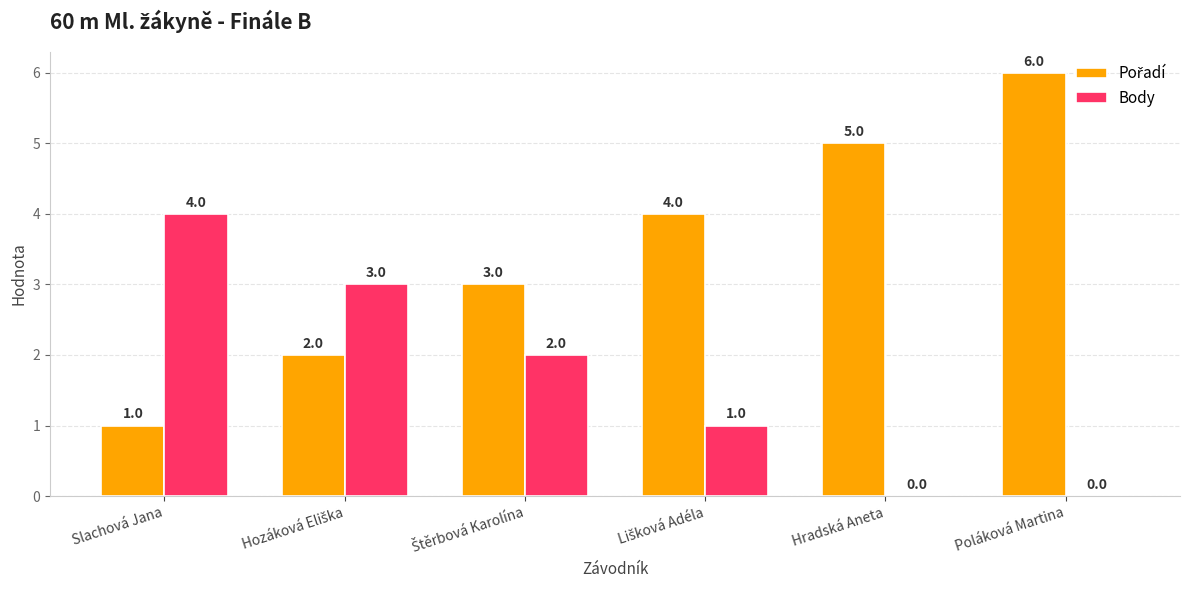

At which category is the sum across all series the highest?

Poláková Martina